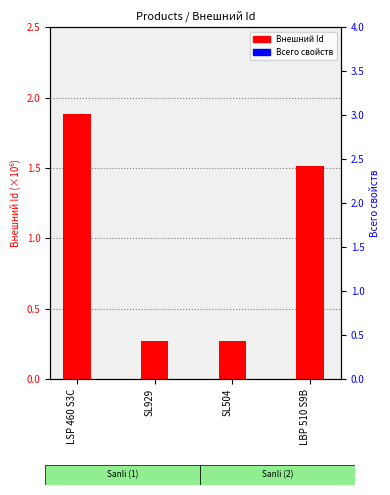

Which label corresponds to the largest value in the chart?

LSP 460 S3C